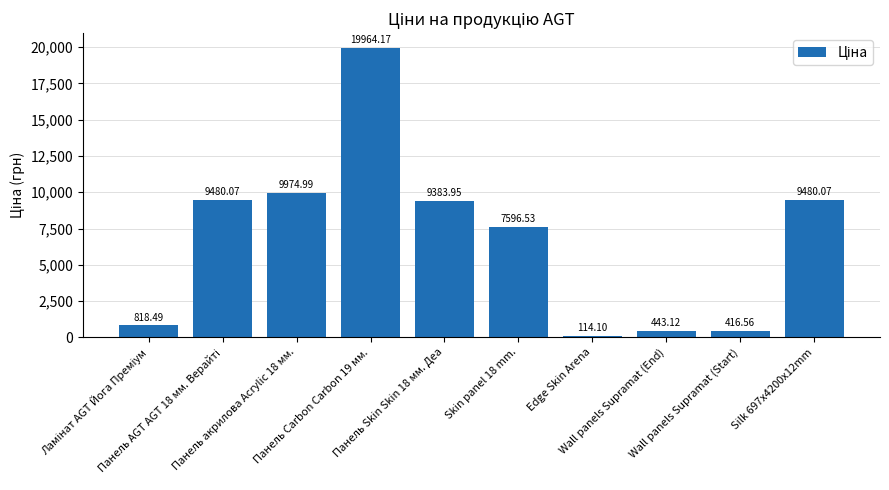

What is the difference between the maximum and minimum values?

19850.1